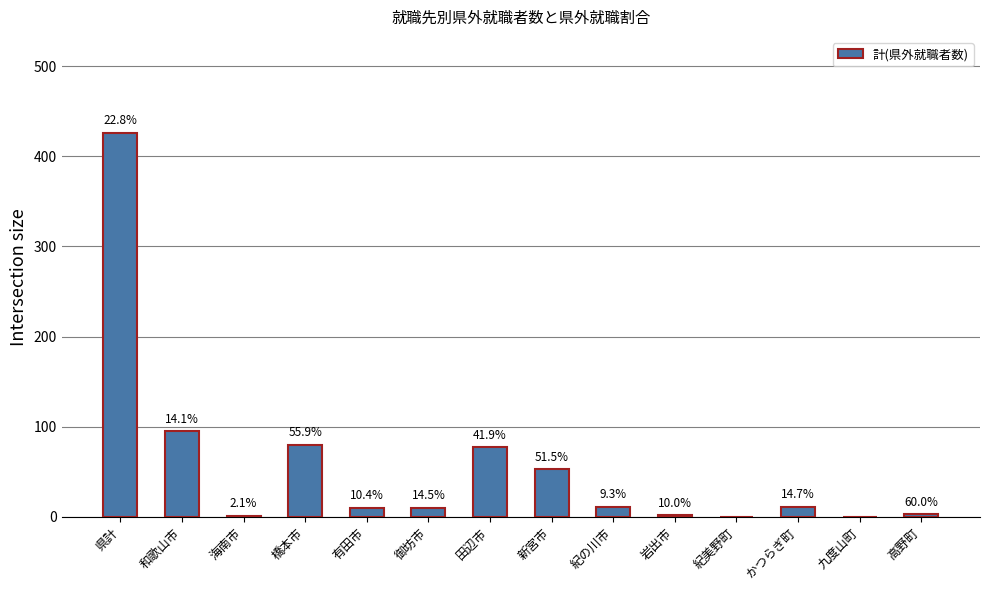

The value at 紀の川市 is 11. True or false?

True